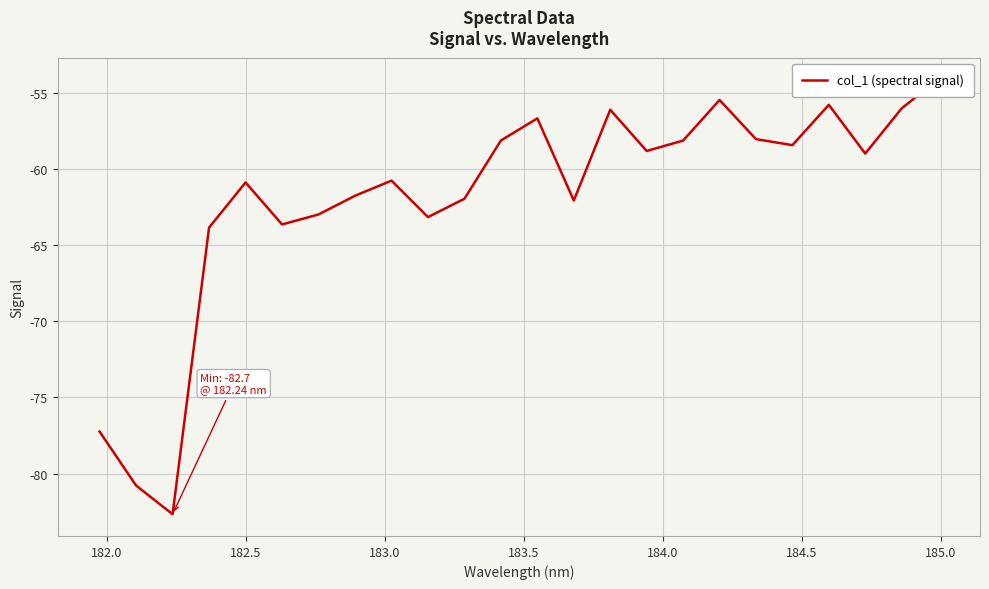

True or false: the data has more than 1 interior local peaks.

True